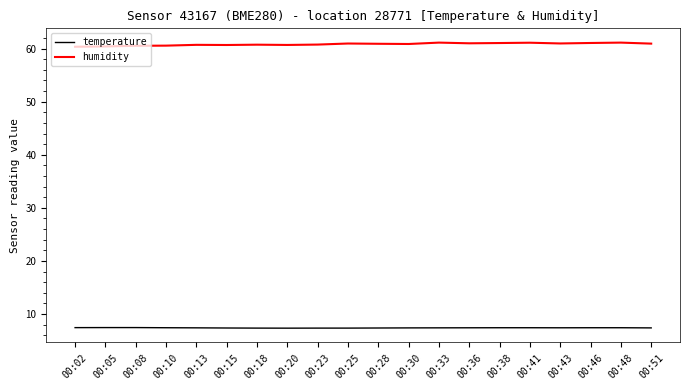

Rank the series at 00:33 from highest to lowest value.

humidity, temperature